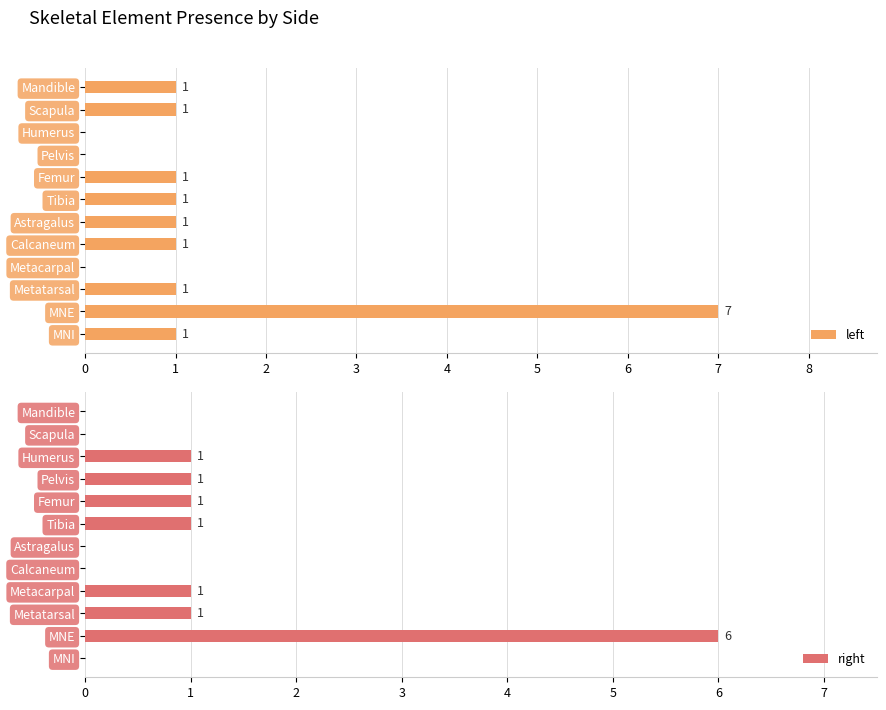

How many data points does each series have?

12